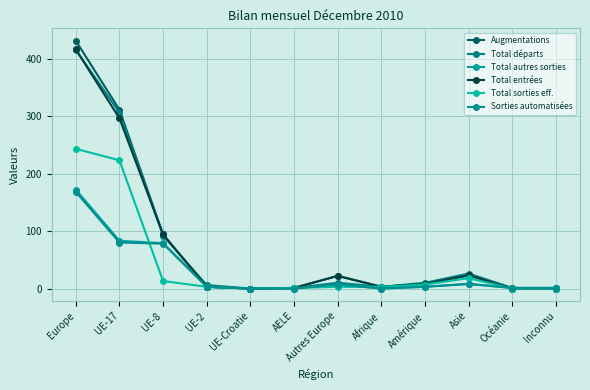

What is the difference between the second highest and second lowest values in the Total autres sorties series?

83